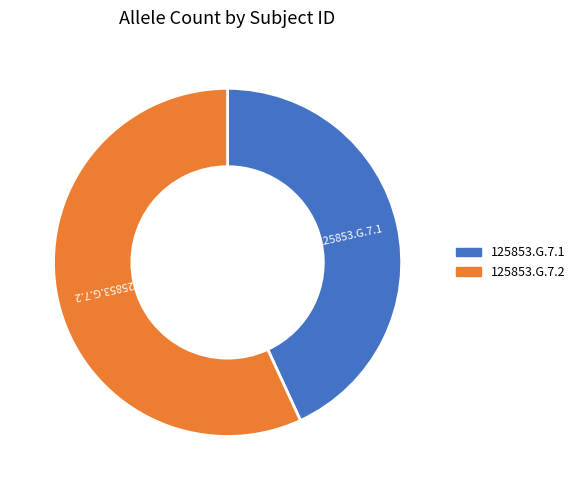

Which slice is the largest?

125853.G.7.2